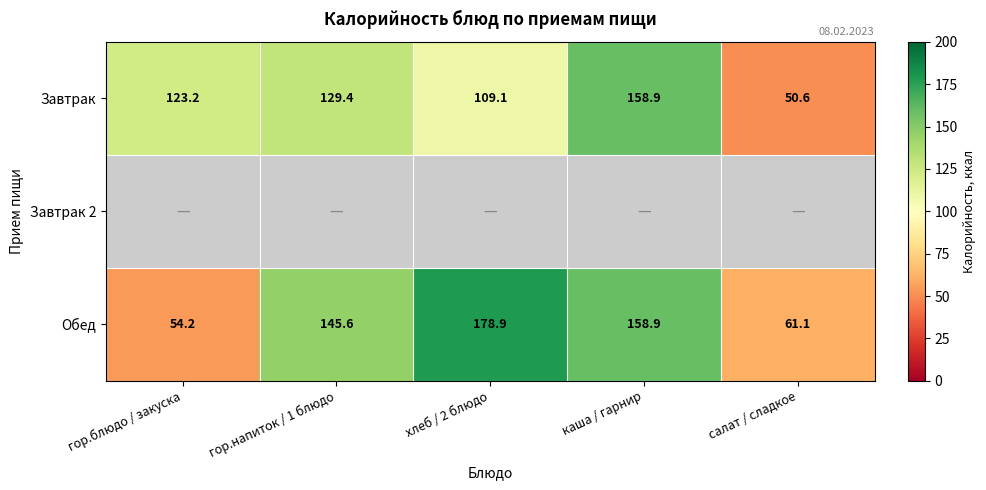

How many values in the Завтрак series exceed 123?

3